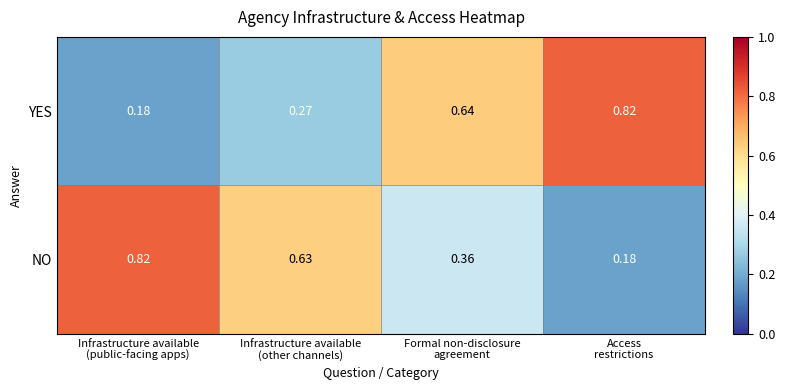

List the series in order of their overall mean, highest first.

NO, YES